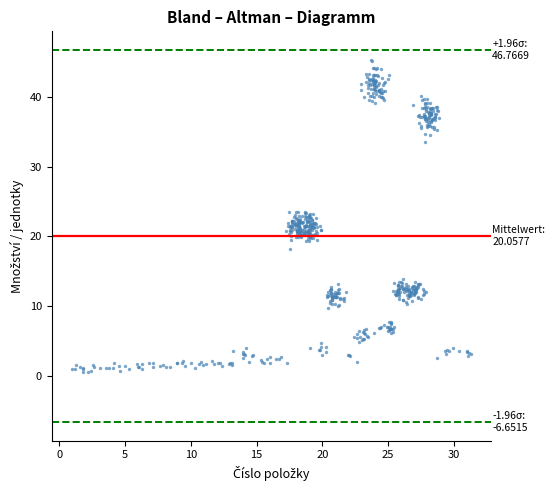

Count the number of points in this scatter plot.

589